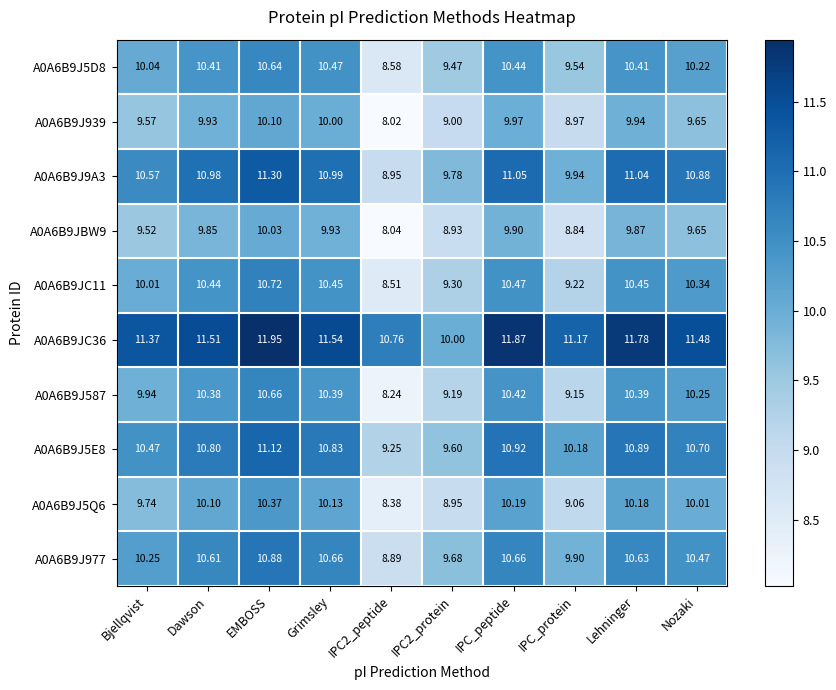

At which label does A0A6B9J5D8 reach its peak?

EMBOSS